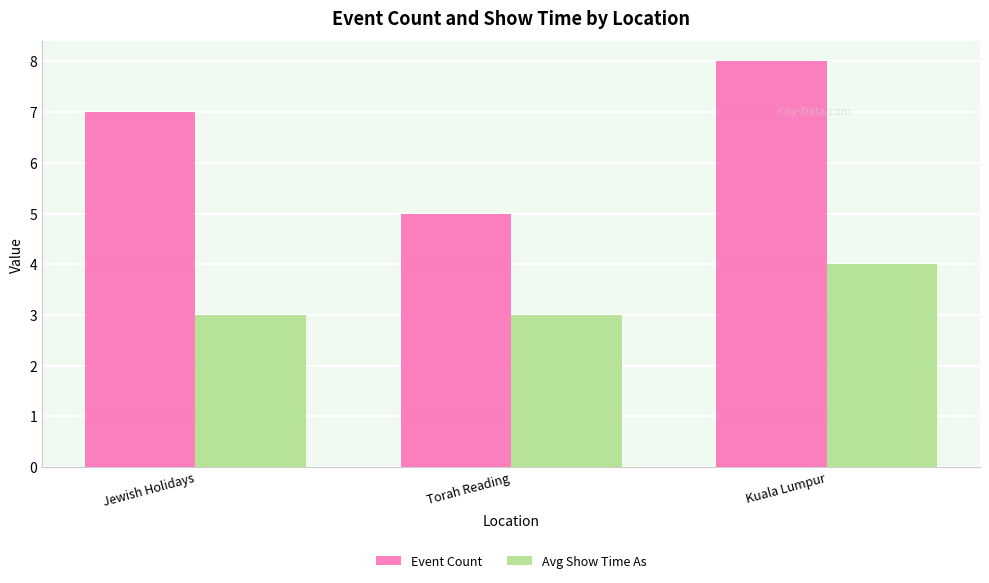

Which series has the largest total across all categories?

Event Count